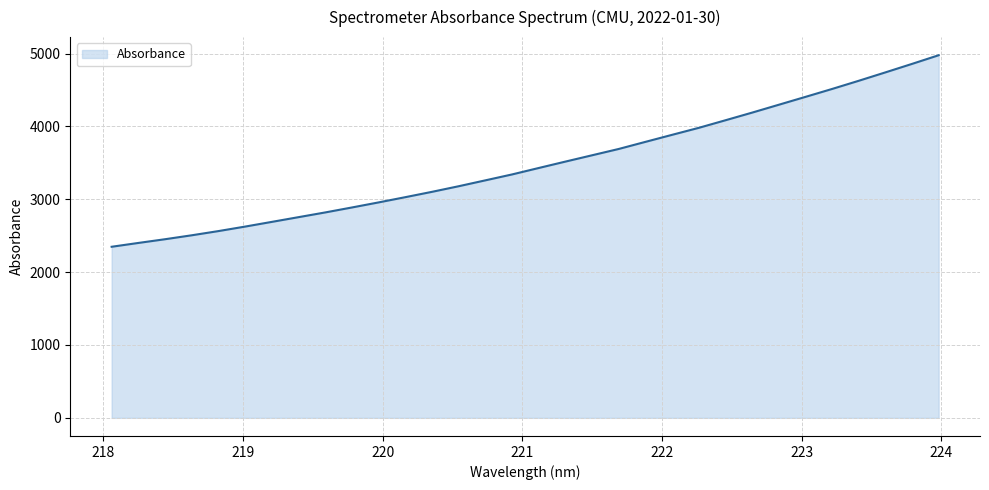

What is the greatest value displayed?

4977.3